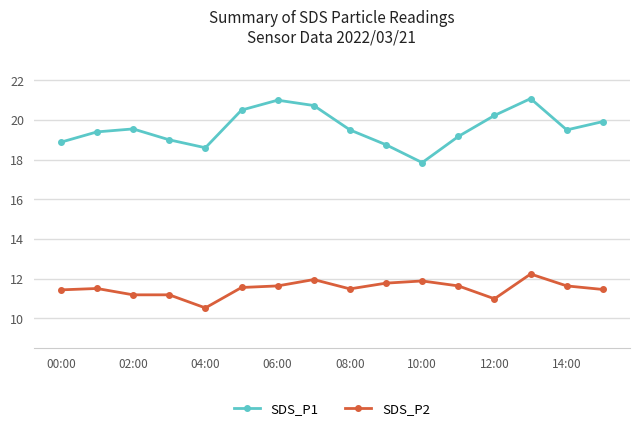

True or false: SDS_P2 and SDS_P1 cross at least once.

False